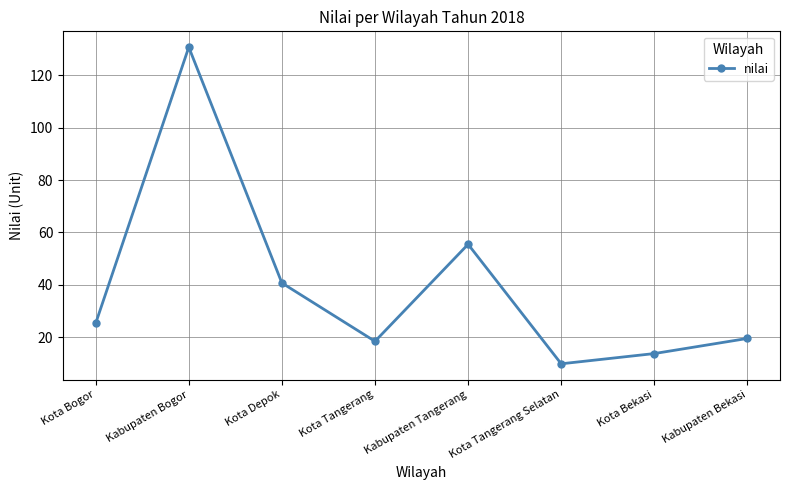

Where does the data first go above 25?

Kota Bogor